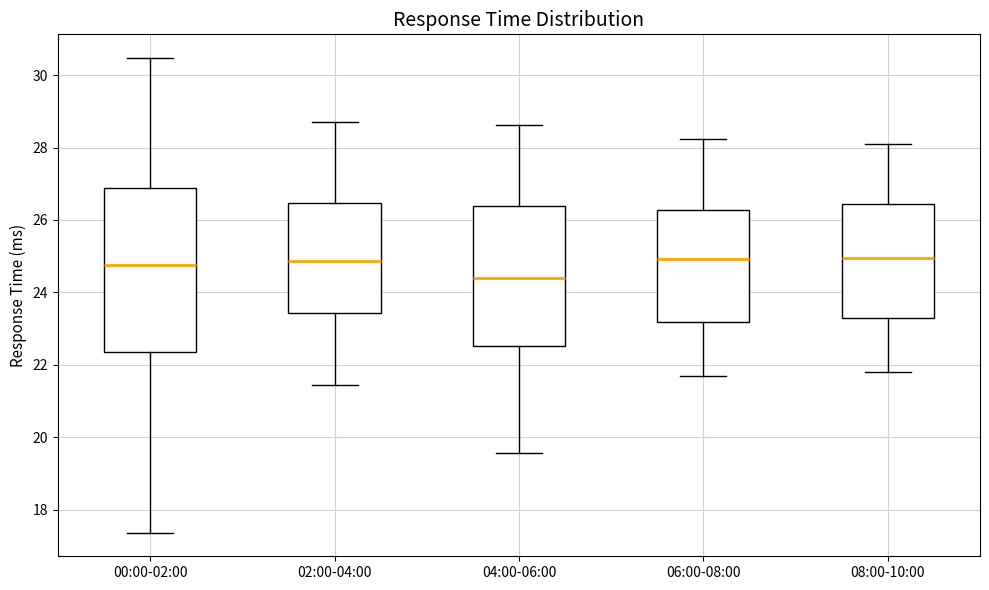

Comparing the boxes themselves (not the whiskers), which one is the tallest?

00:00-02:00